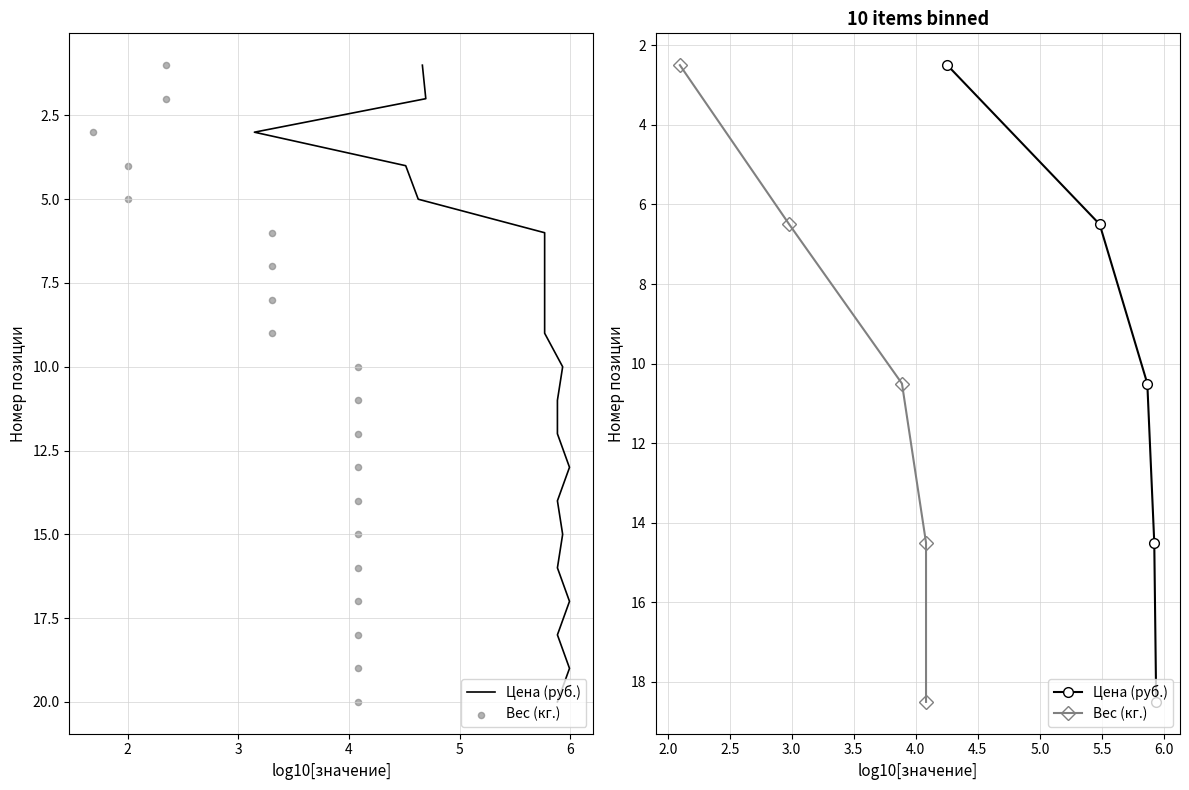

Which series has the largest total across all categories?

Цена (руб.)